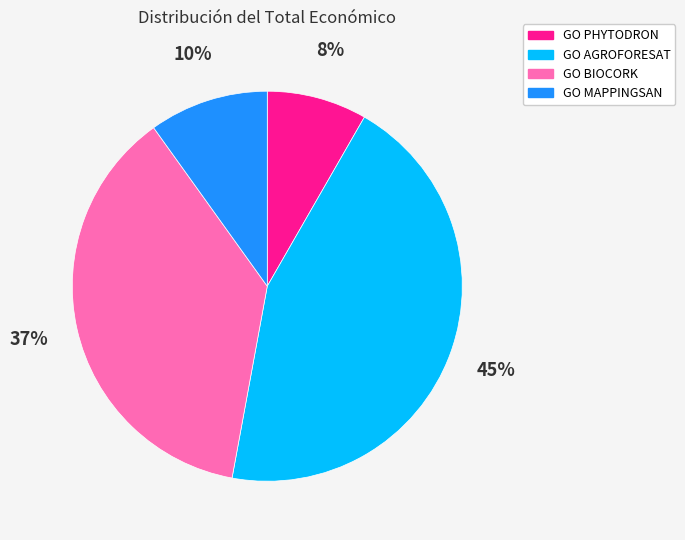

Does any single category account for the majority?

No